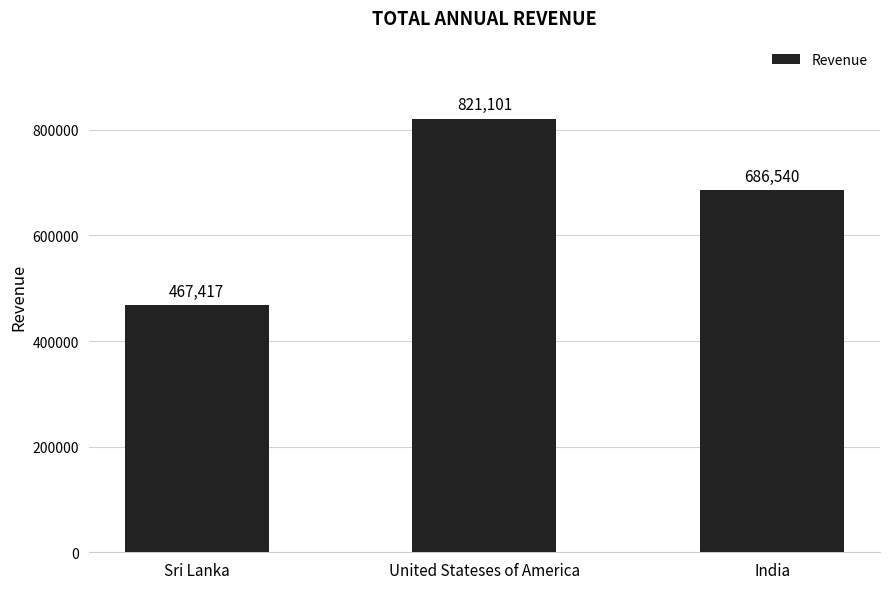

The value at Sri Lanka is 764793. True or false?

False